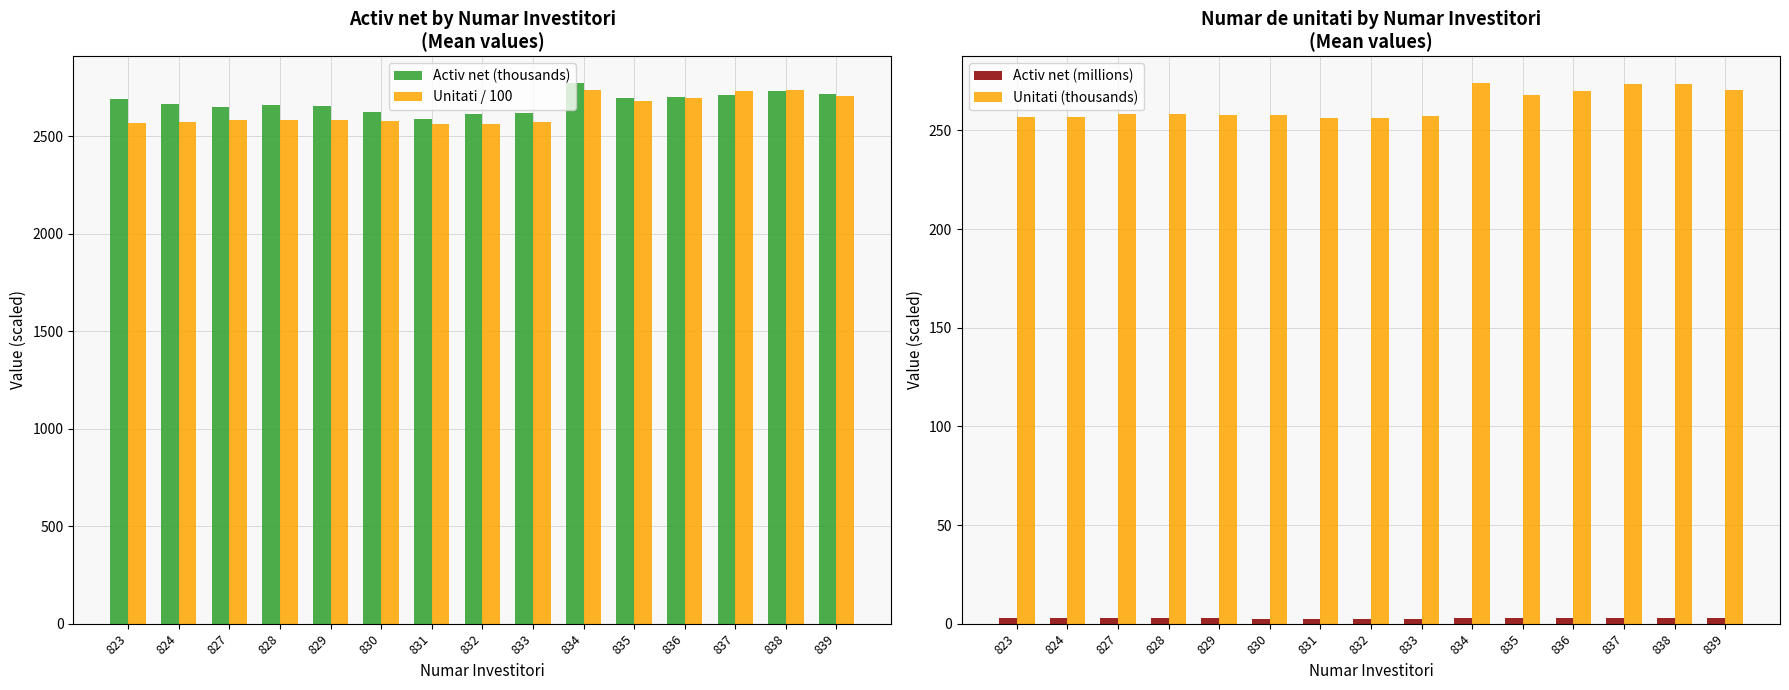

Read the Activ net (millions) value at 831.

2.6